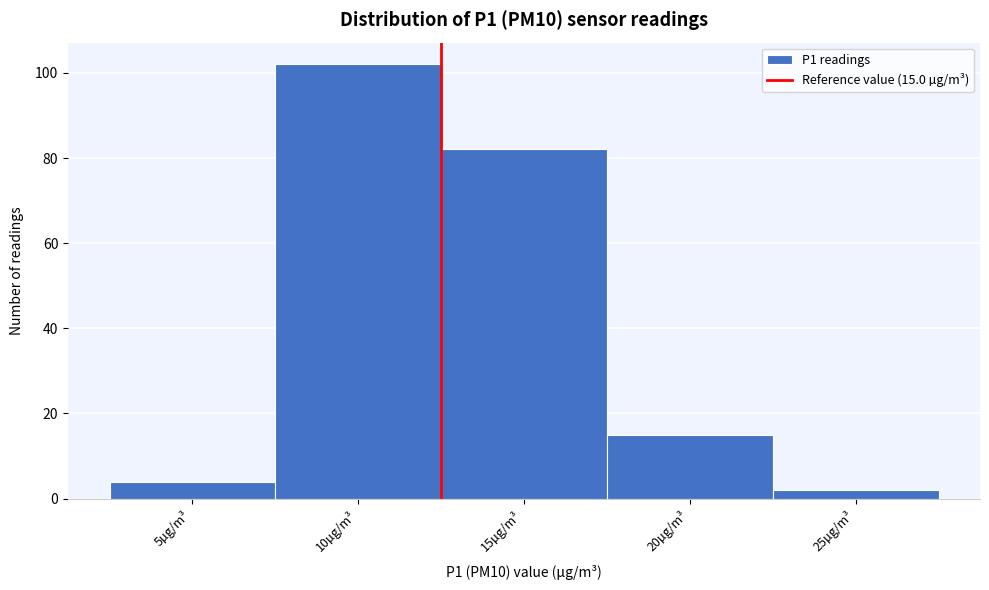

Reading left to right, list all the values displayed in this chart.

4	102	82	15	2